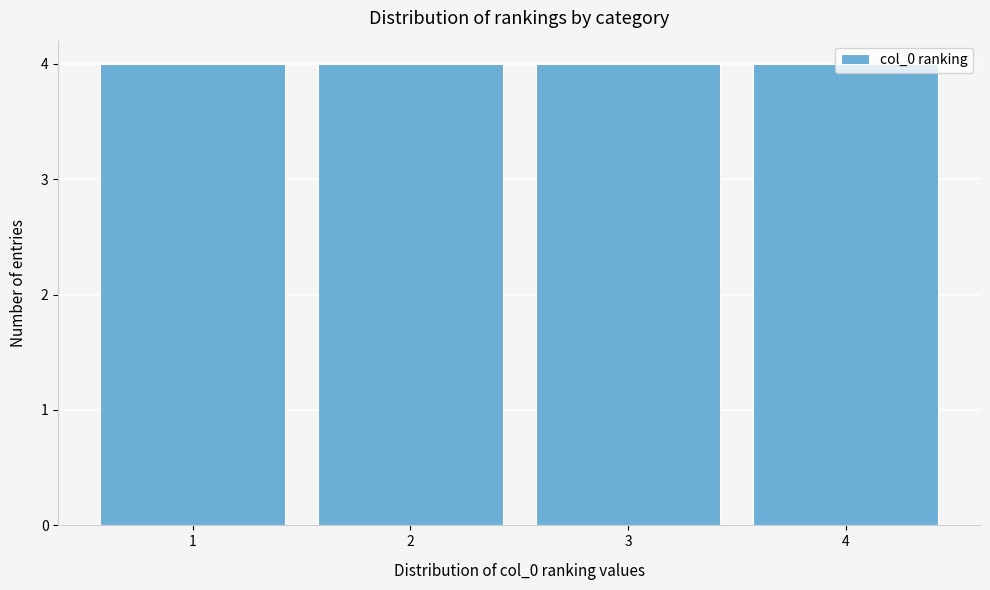

How tall is the bar that spans 0.5 to 1.5 on the x-axis? The values are not printed on the chart, so give them approximately, as read against the axis.

4